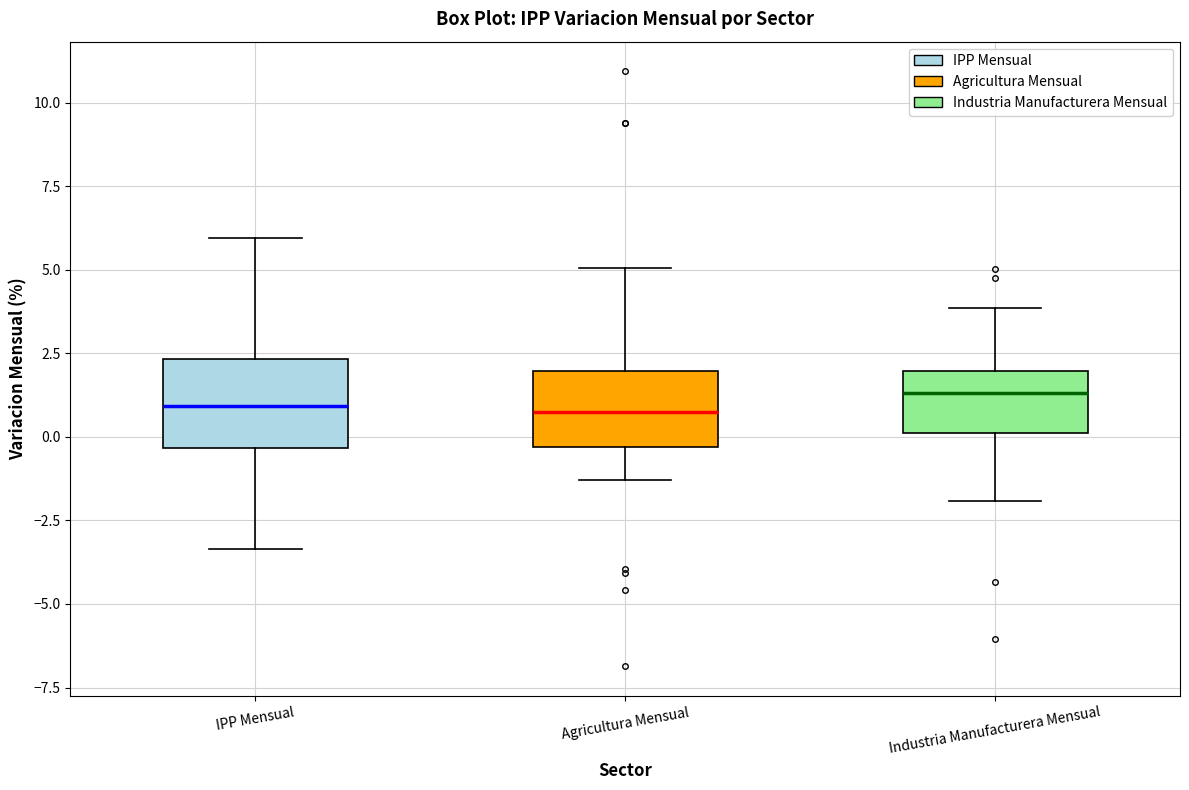

Reading left to right, transcribe this box plot: for each box, give where its median line is, the range the box spans, and where its two whiskers end, as read against the y-axis. The values are not printed on the chart, so give them approximately, as read against the axis.

IPP Mensual: median 1.0, box -0.5 to 2.5, whiskers -3.5 to 6.0
Agricultura Mensual: median 0.5, box -0.5 to 2.0, whiskers -1.5 to 5.0
Industria Manufacturera Mensual: median 1.5, box 0.0 to 2.0, whiskers -2.0 to 4.0